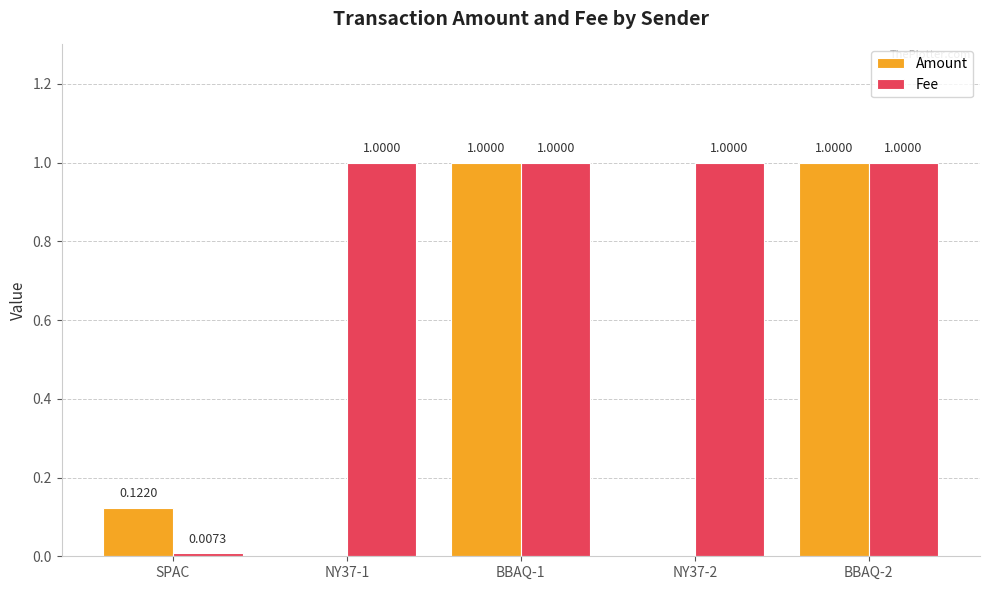

What is the sum of all Fee values?

4.0